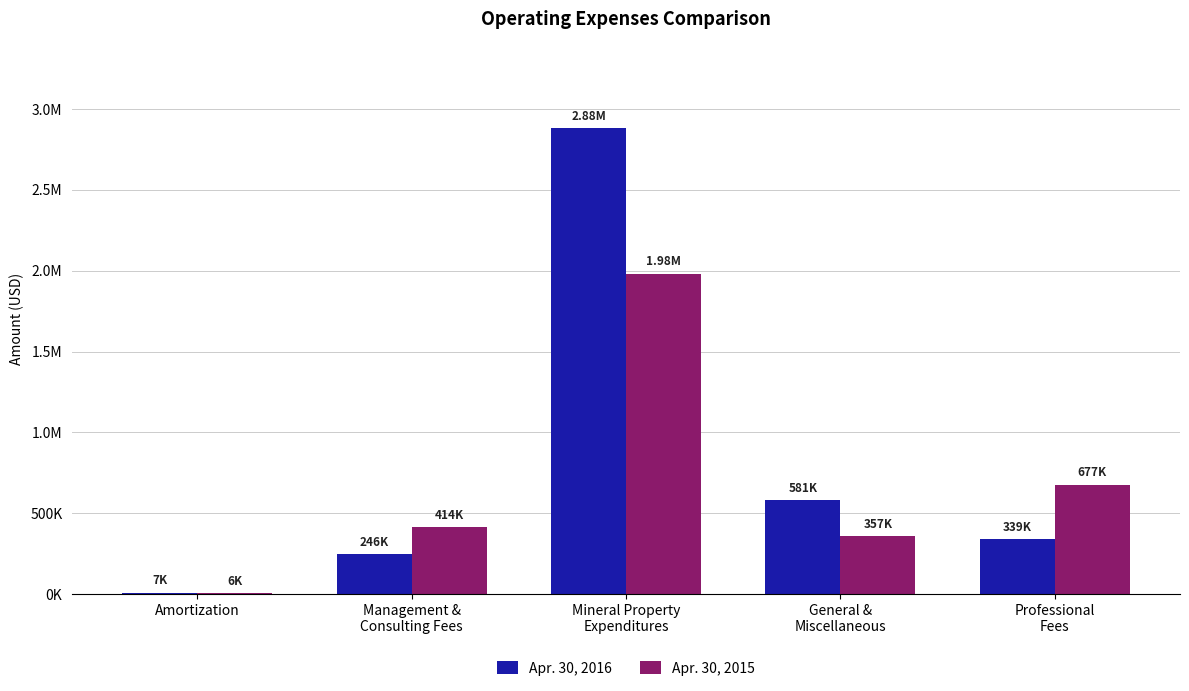

The Apr. 30, 2016 series shows 580862 at General &
Miscellaneous. True or false?

True